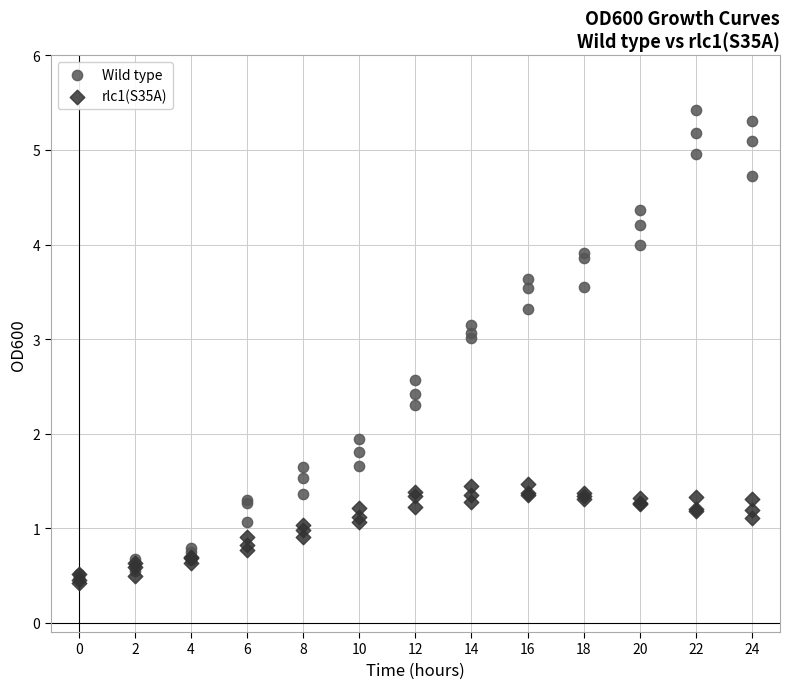

Which series has the largest Y range (max minus min)?

Wild type